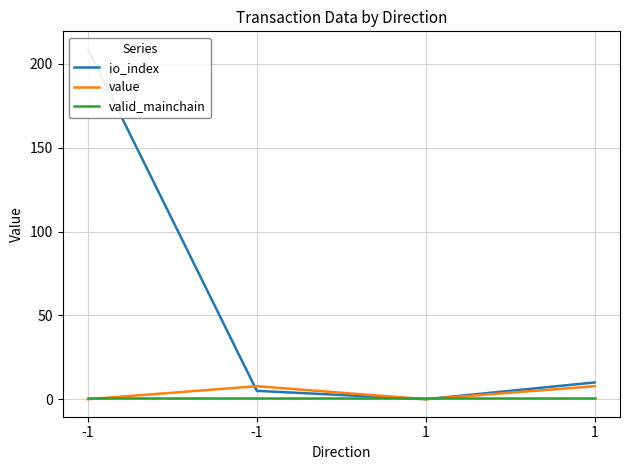

What is the maximum value shown in the chart?

209.0